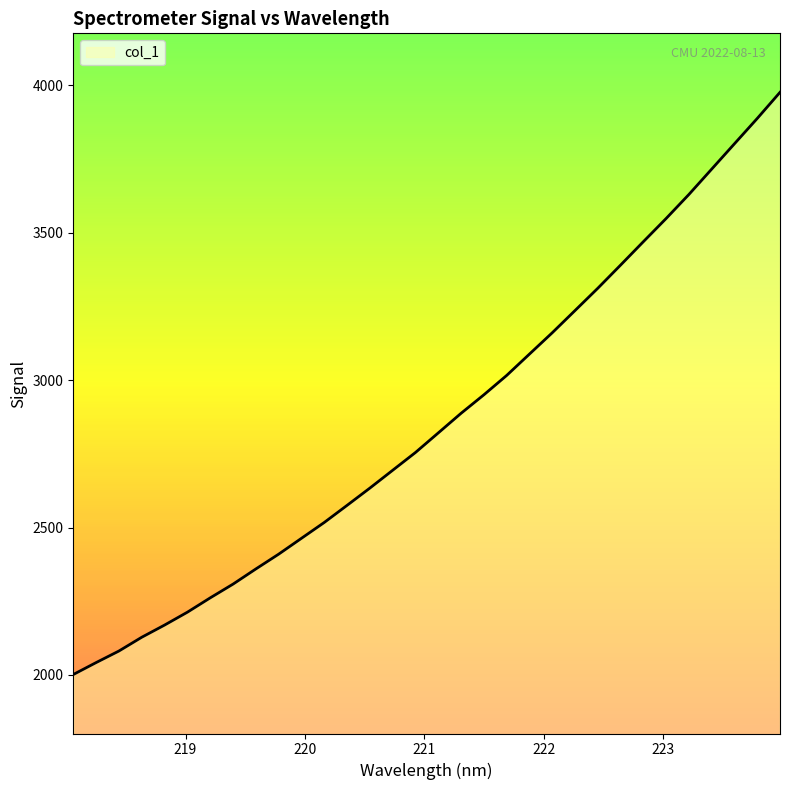

What is the sum of all values?

91496.6